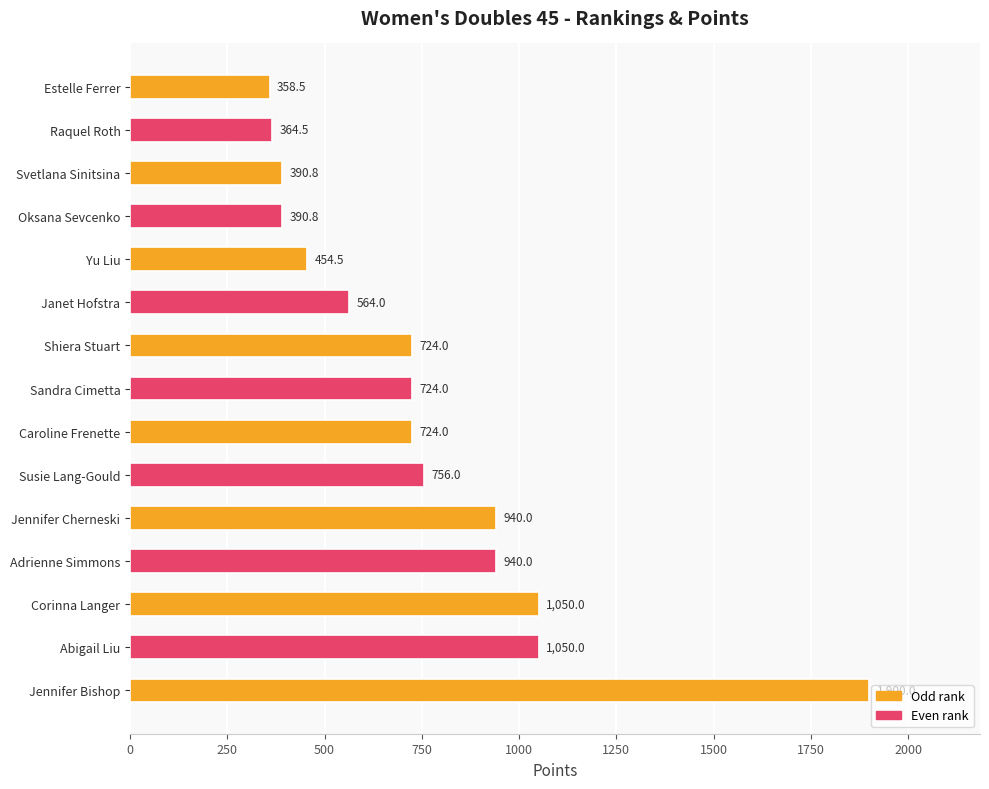

Reading bottom to top, what are all the values shown in this chart?

Jennifer Bishop=1900.0	Abigail Liu=1050.0	Corinna Langer=1050.0	Adrienne Simmons=940.0	Jennifer Cherneski=940.0	Susie Lang-Gould=756.0	Caroline Frenette=724.0	Sandra Cimetta=724.0	Shiera Stuart=724.0	Janet Hofstra=564.0	Yu Liu=454.5	Oksana Sevcenko=390.8	Svetlana Sinitsina=390.8	Raquel Roth=364.5	Estelle Ferrer=358.5